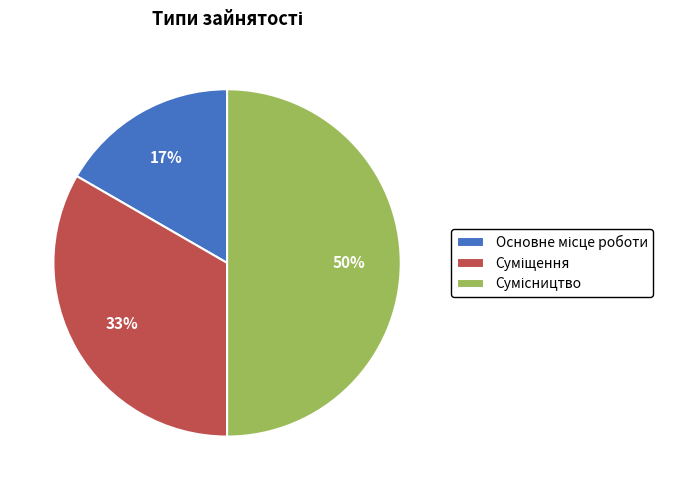

To the nearest percent, what is the average slice percentage?

33%